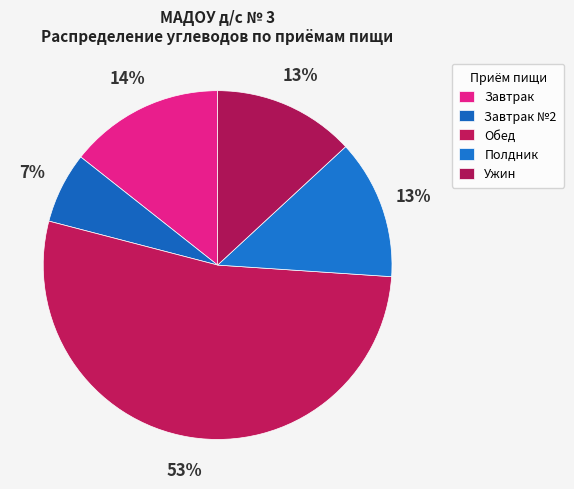

How many segments does this pie chart have?

5